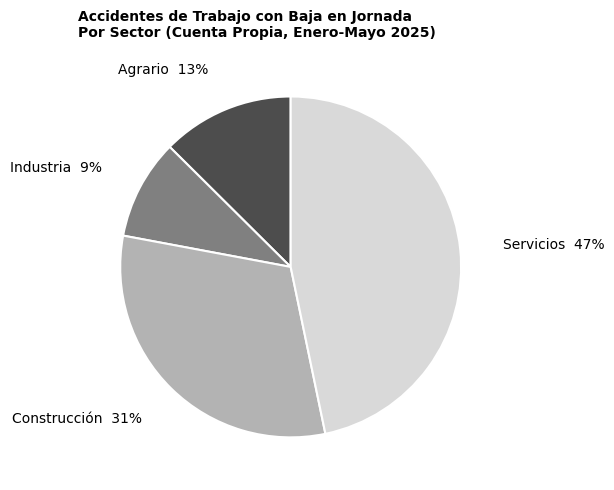

Do Servicios and Construcción together represent more than half of the pie?

Yes